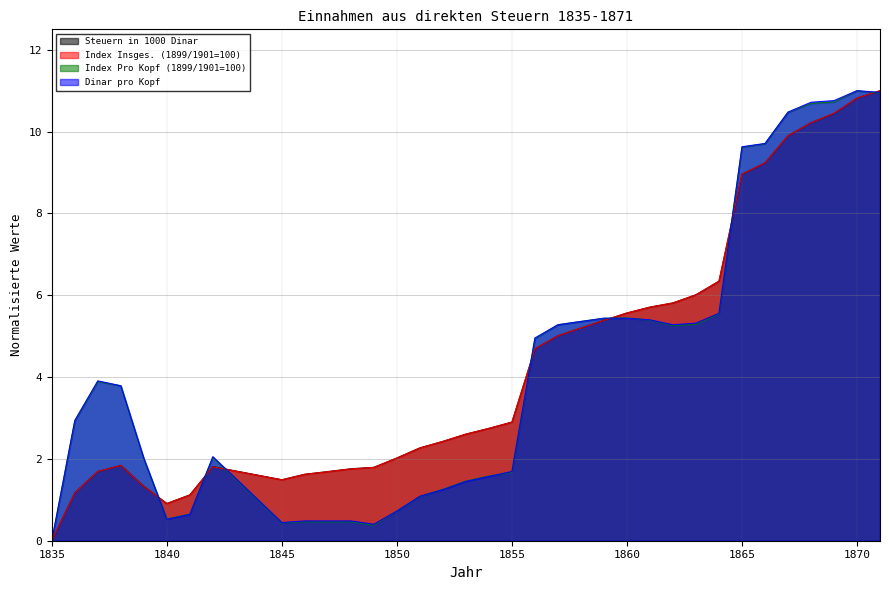

How many data points in Steuern in 1000 Dinar are less than 2?

13